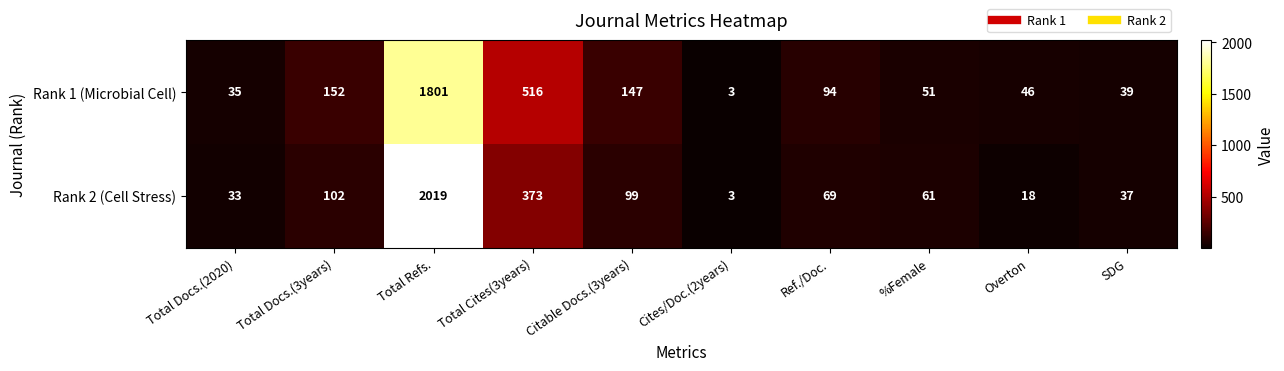

Is it true that Rank 2 (Cell Stress) equals 37 at SDG?

True